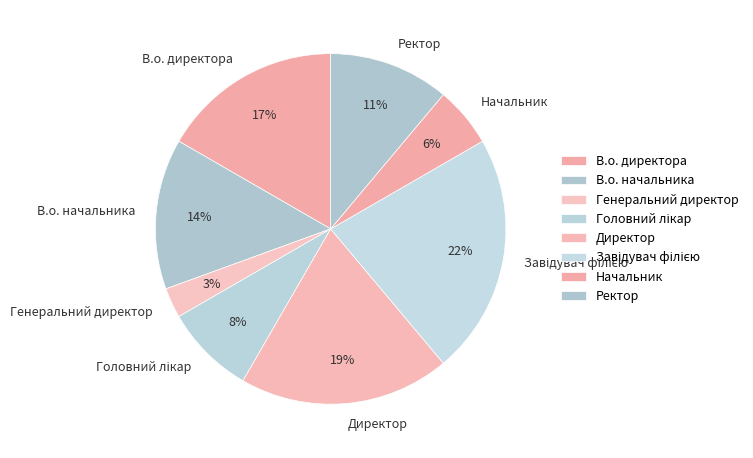

Is the sum of В.о. начальника and Директор greater than half?

No